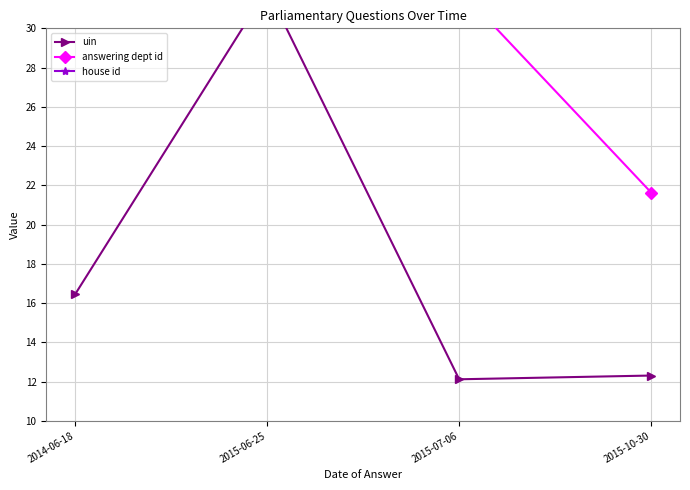

Reading left to right, extract all data points from this chart.

uin: 16.4	32.0	12.1	12.3
answering dept id: 32.0	32.0	32.0	21.6
house id: 32.0	32.0	32.0	32.0